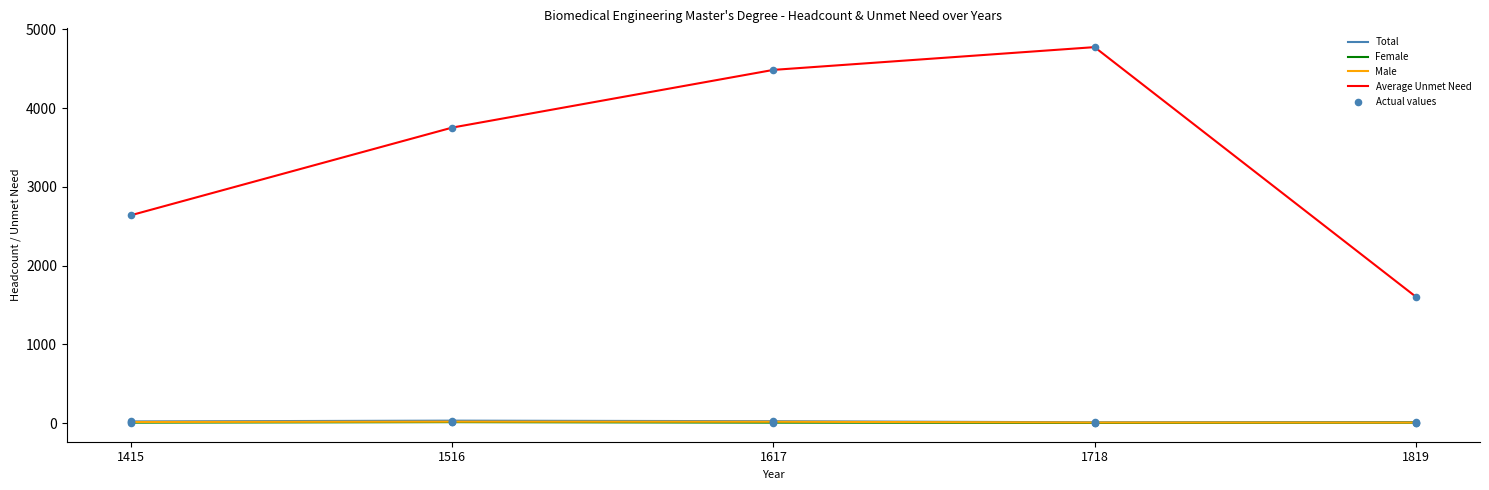

Which series has the largest range (max minus min)?

Average Unmet Need